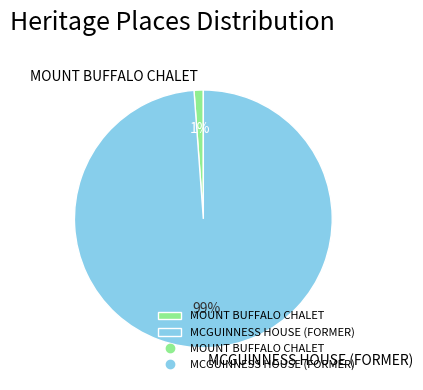

Does MCGUINNESS HOUSE (FORMER) represent more than half of the total?

Yes